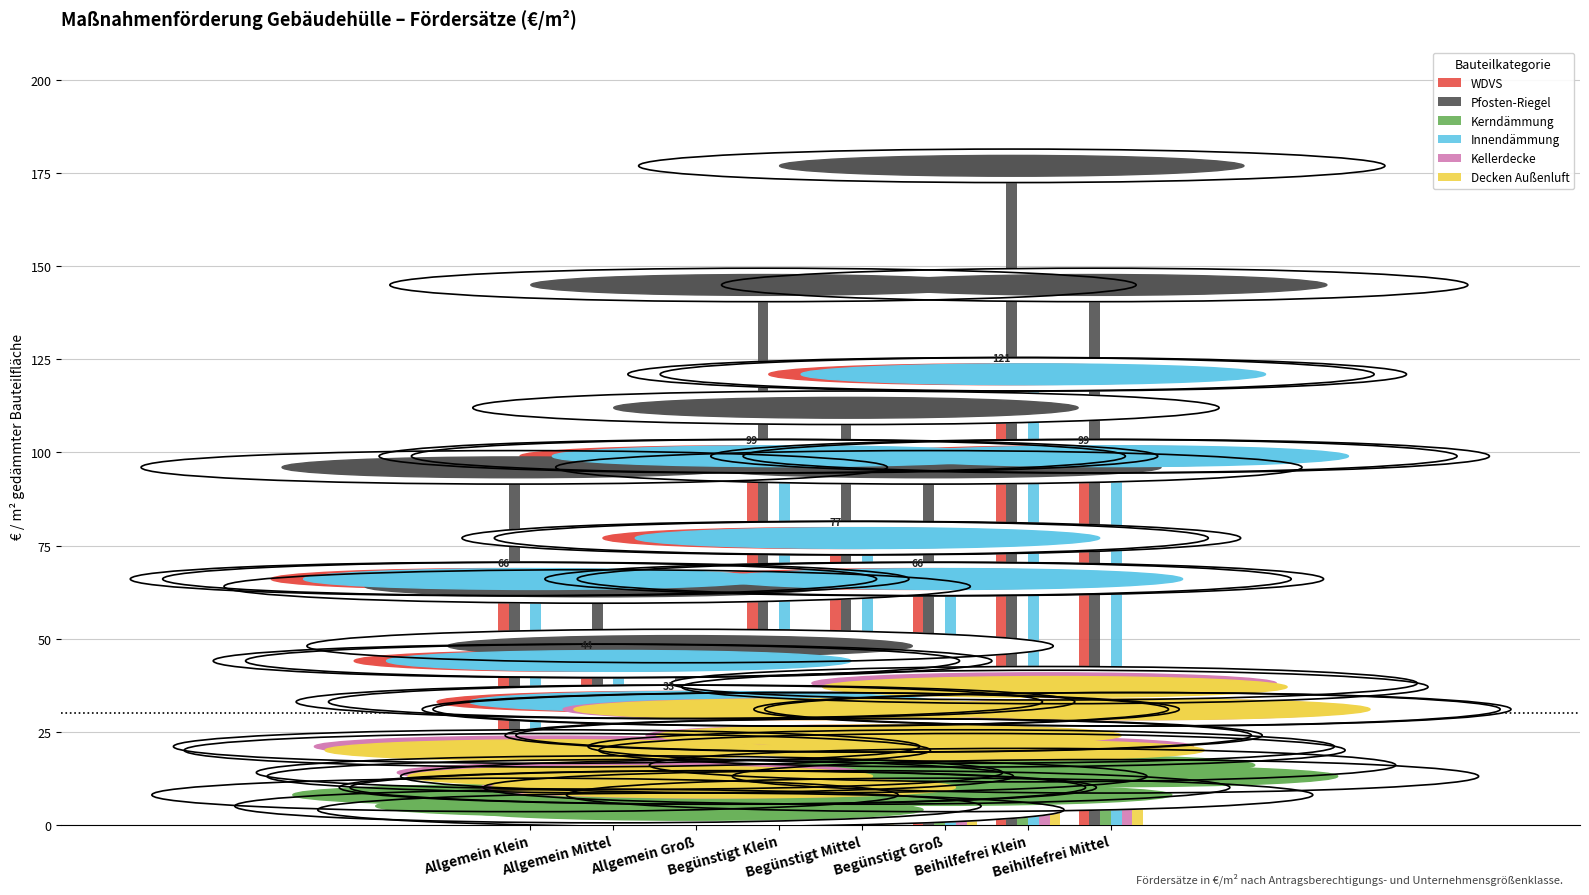

Where is Kellerdecke nearest to the value 24?

Begünstigt Mittel